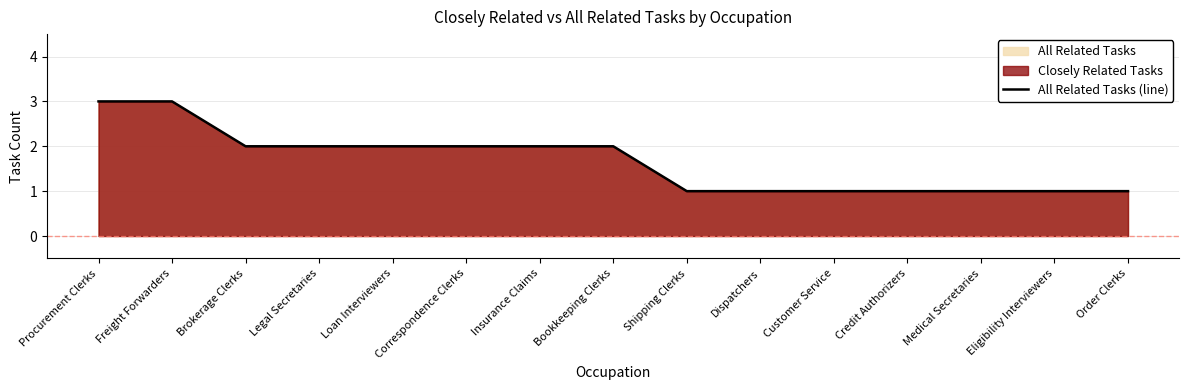

What is the difference between the second highest and second lowest values?

2